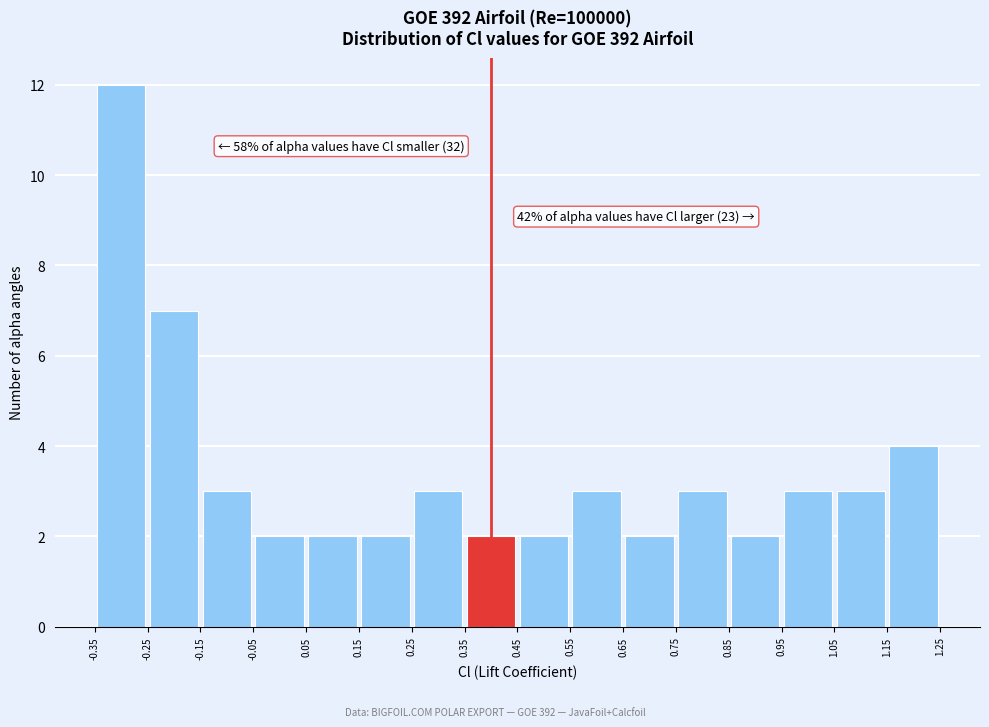

Over which range of the x-axis is the bar tallest?

-0.35 to -0.25